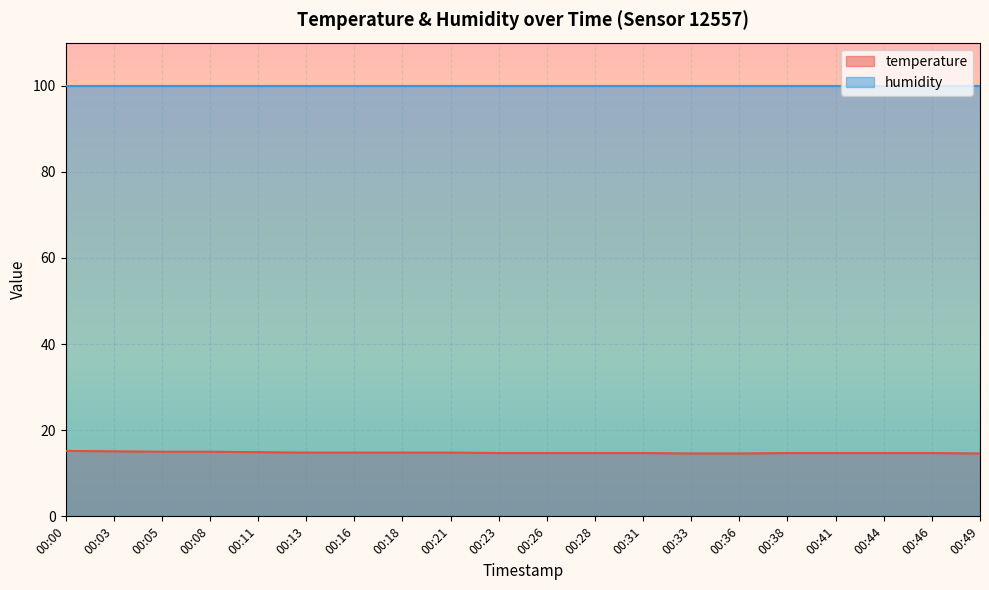

Does the chart display data point markers on the line(s)?

No